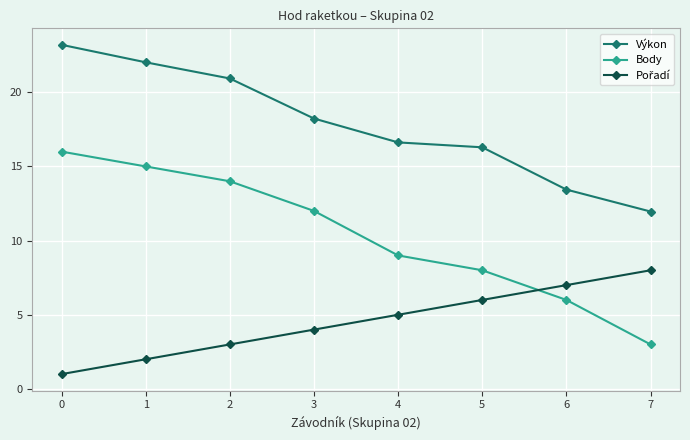

Where is Body nearest to the value 9?

4